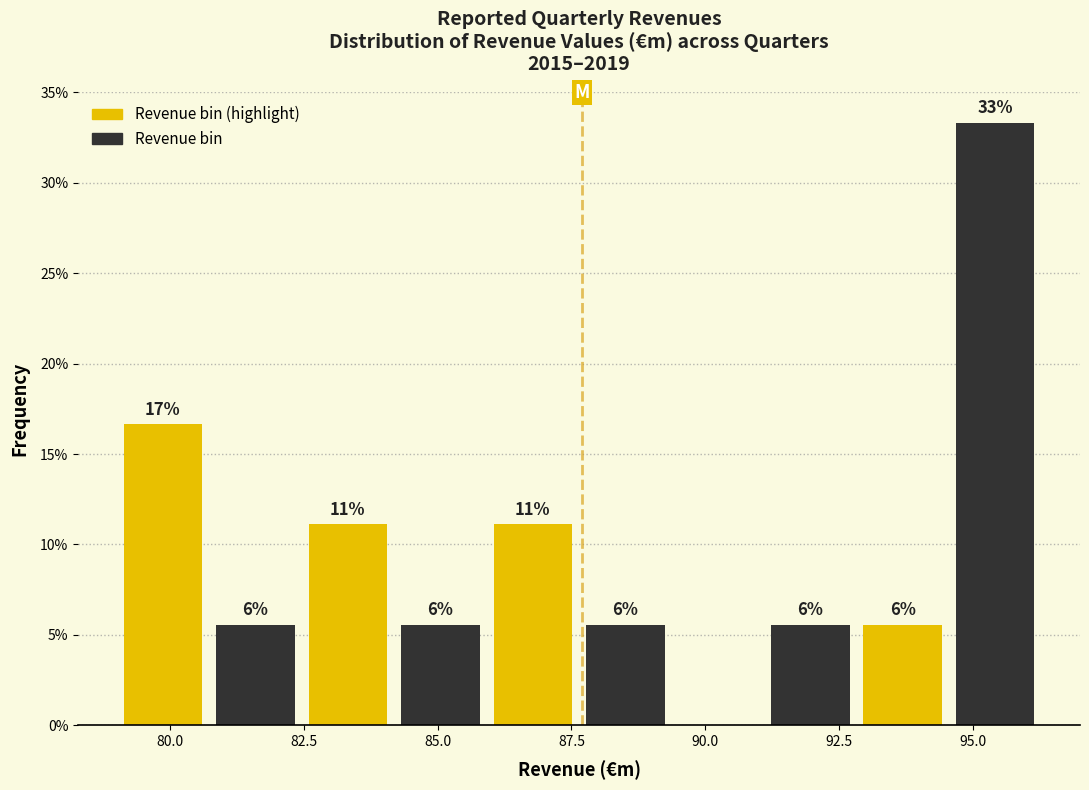

Read against the x-axis, roughly where is the centre of the tallest bar?

95.5